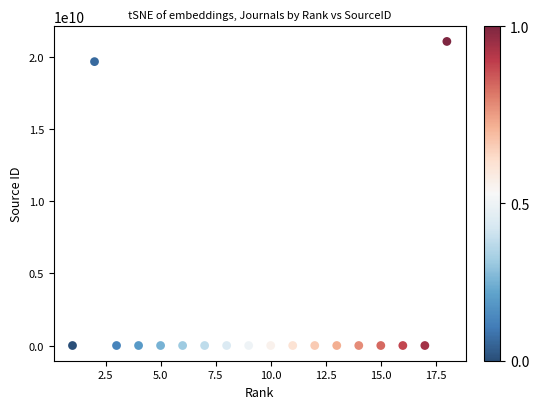

What Y value in the scatter plot is closest to 10550401785?

19700167914